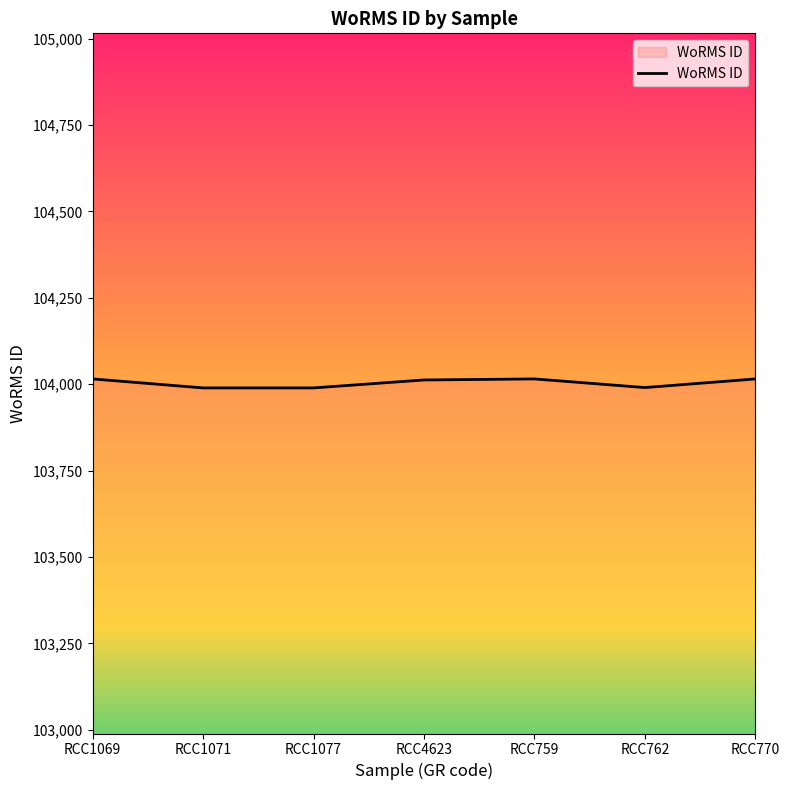

True or false: there are more than 0 points higher than both neighbors.

True